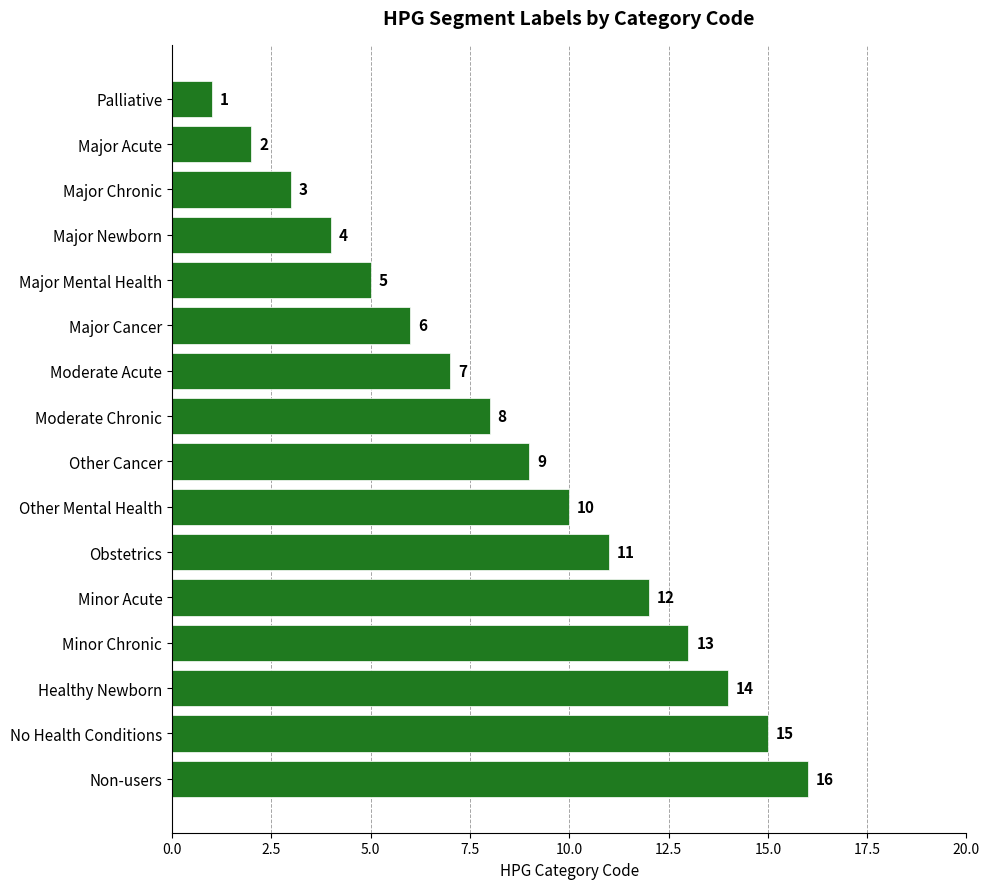

Is it true that the value at Minor Chronic is 7?

False